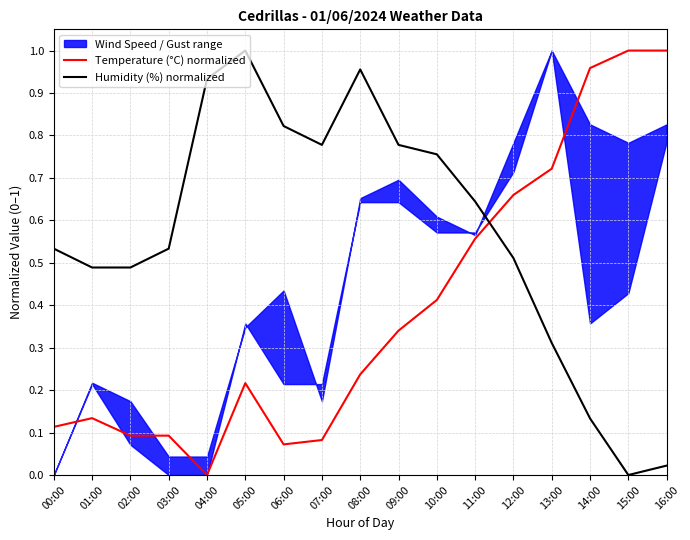

Which label corresponds to the smallest value in the chart?

04:00